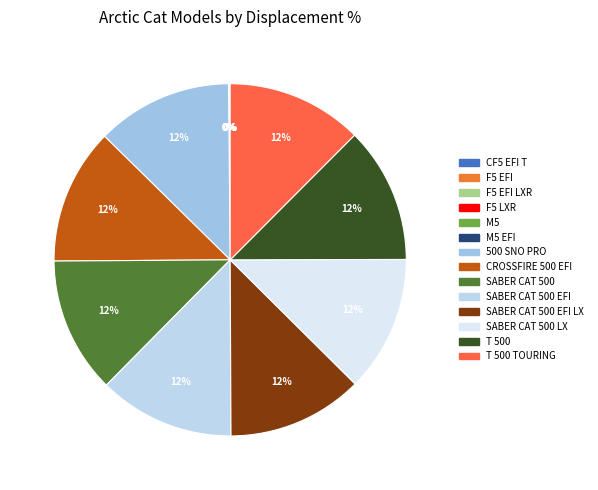

Count the number of slices in the pie.

14